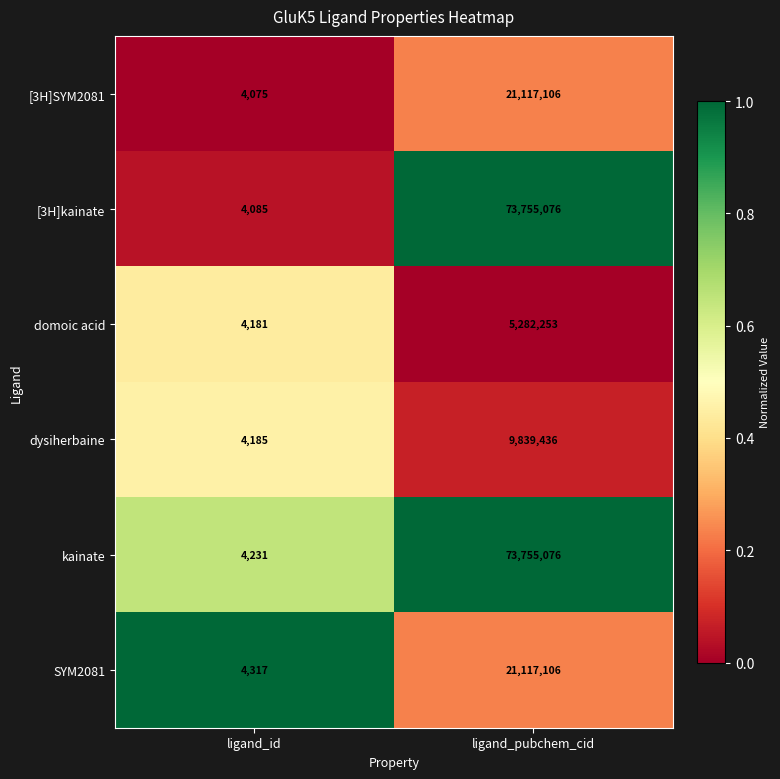

Reading right to left, transcribe all the data shown in this chart.

[3H]SYM2081: 21117106	4075
[3H]kainate: 73755076	4085
domoic acid: 5282253	4181
dysiherbaine: 9839436	4185
kainate: 73755076	4231
SYM2081: 21117106	4317